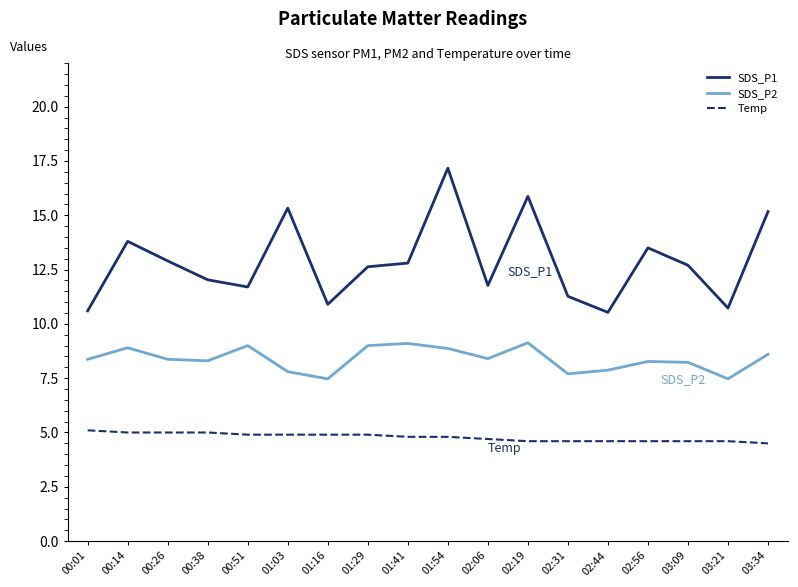

True or false: SDS_P1 and Temp cross at least once.

False